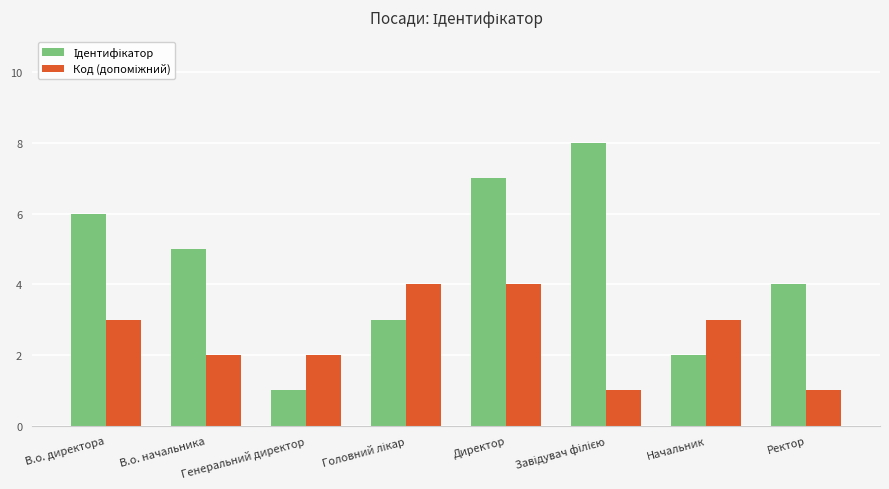

What is the spread (max minus min) of values at Ректор?

3